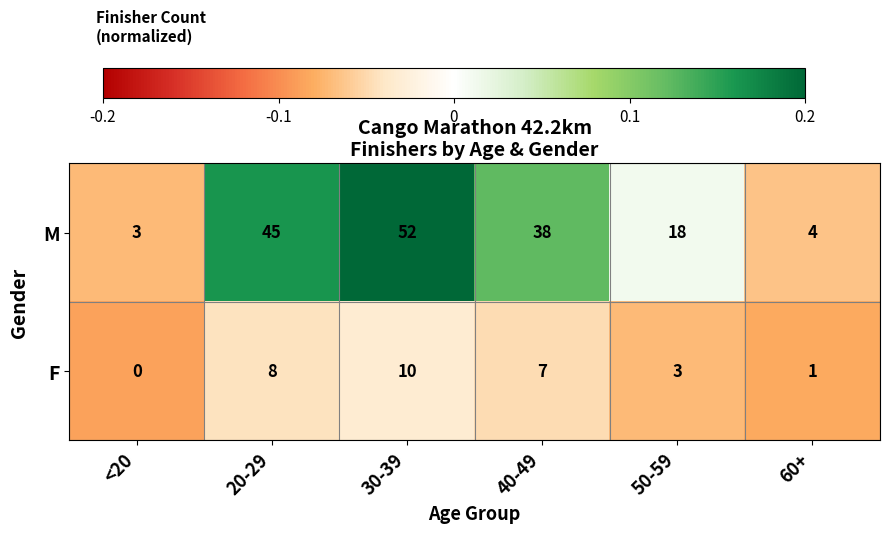

What is the difference between the second highest and minimum values in the F series?

8